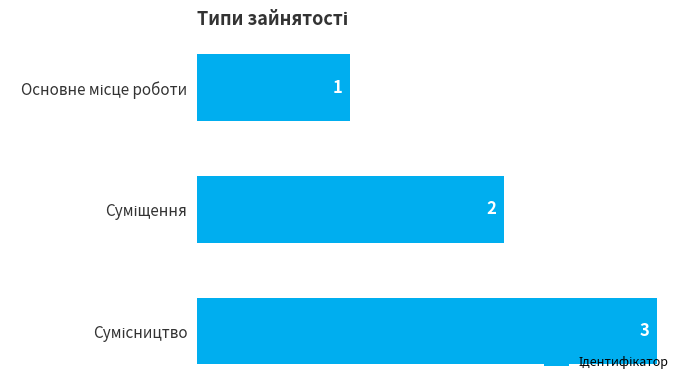

How many categories are shown in the chart?

3